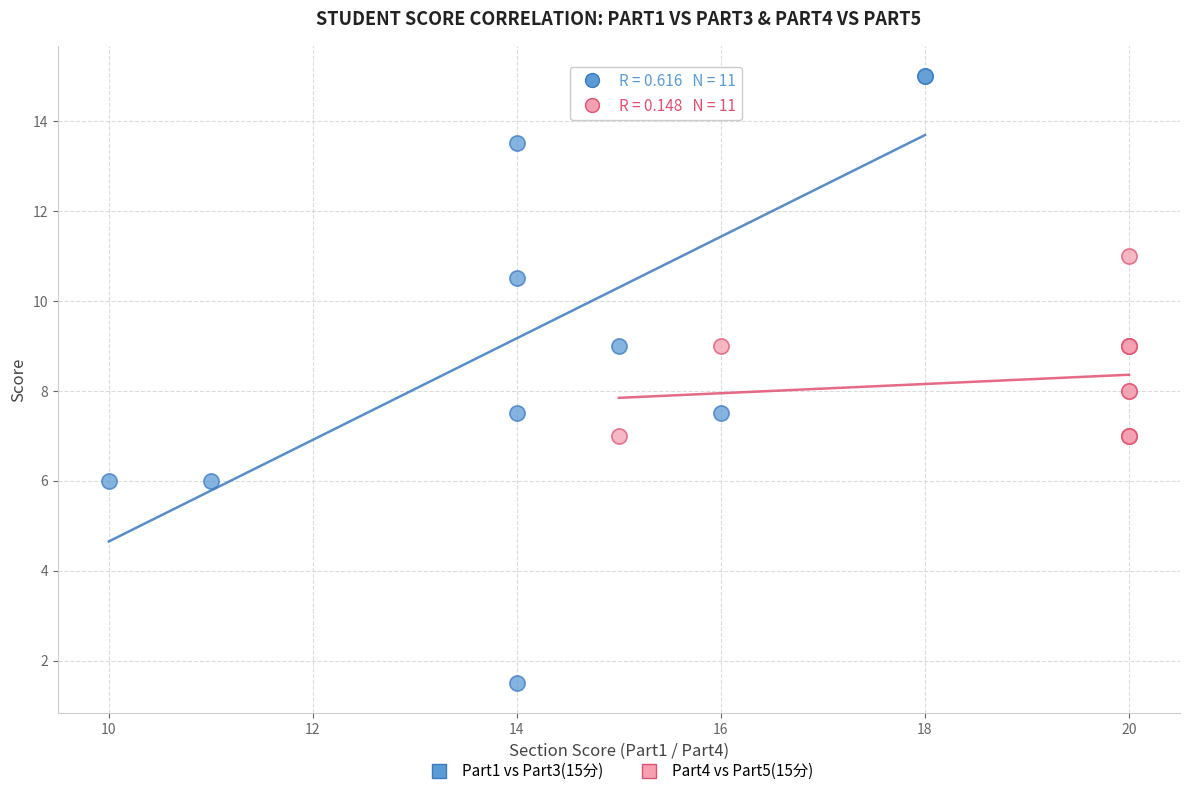

What are all the series names shown in the legend?

Part1 vs Part3(15分), Part4 vs Part5(15分)